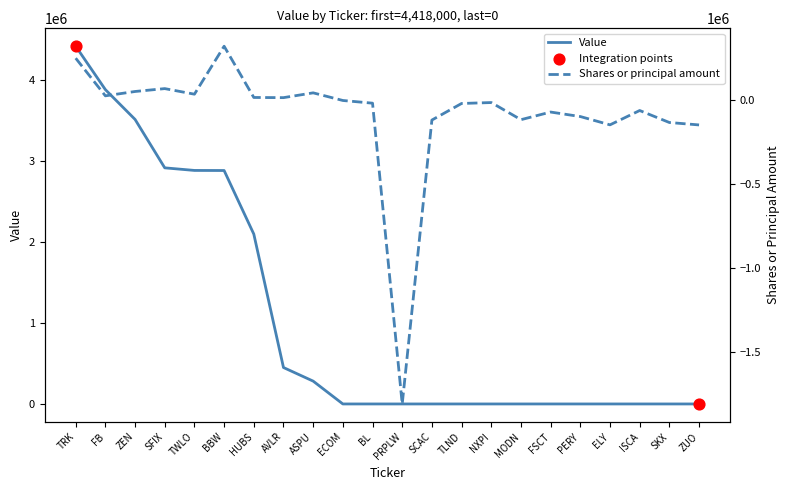

What is the total value across all series at BL?

-20000